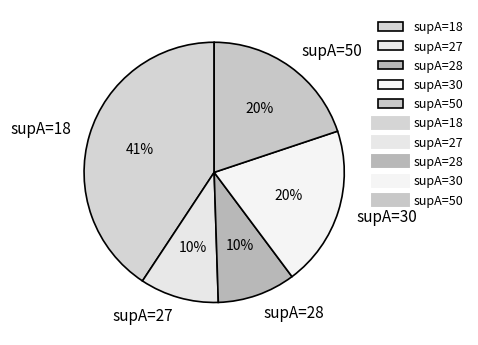

Is the sum of supA=50 and supA=18 greater than half?

Yes